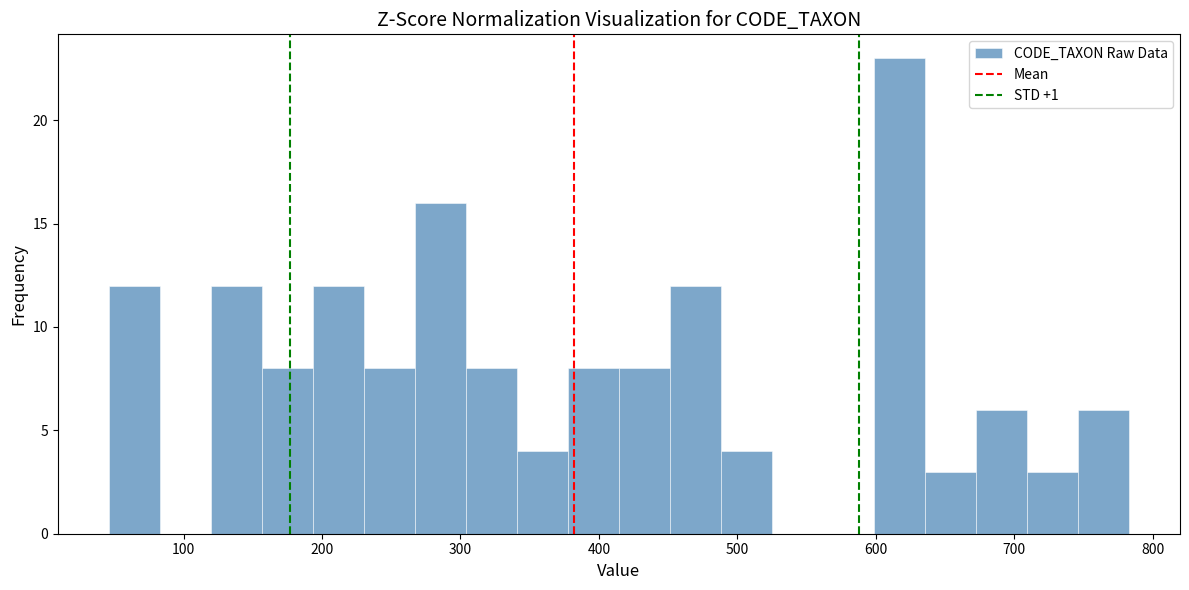

Read against the x-axis, roughly where is the centre of the tallest bar?

620